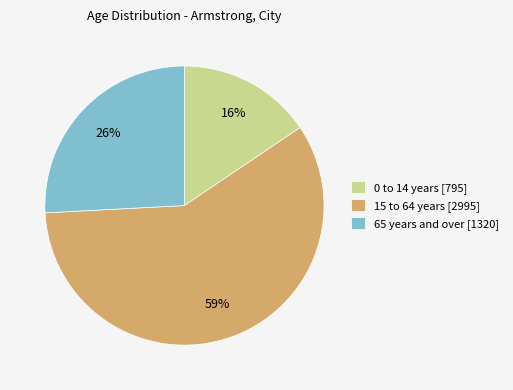

Rank the categories by value from lowest to highest.

0 to 14 years, 65 years and over, 15 to 64 years